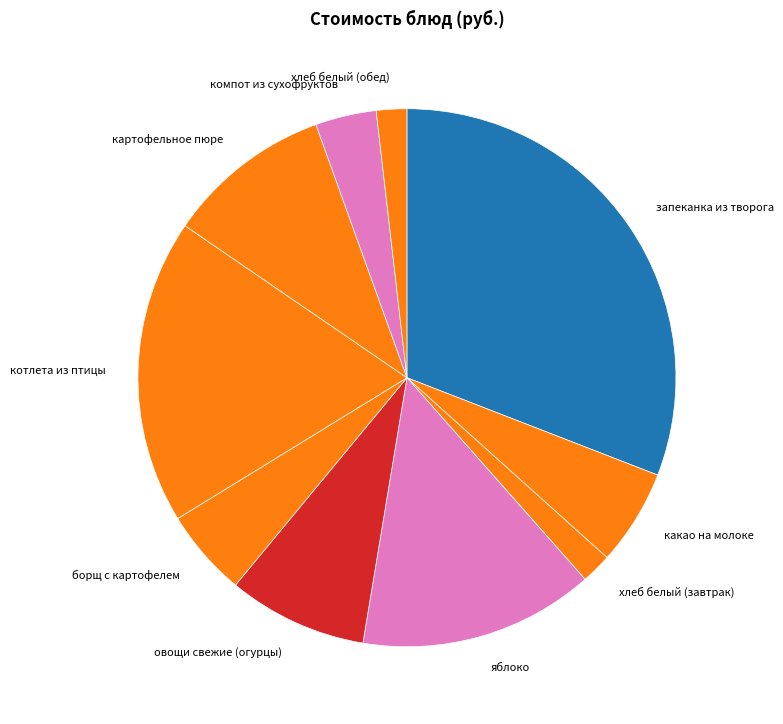

Which has a higher value, хлеб белый (завтрак) or котлета из птицы?

котлета из птицы